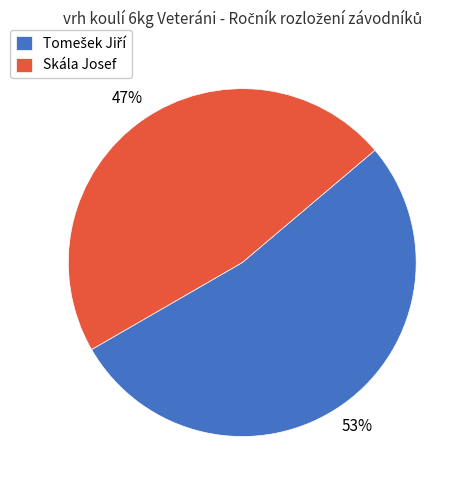

What percentage is the Skála Josef slice, to the nearest percent?

47%